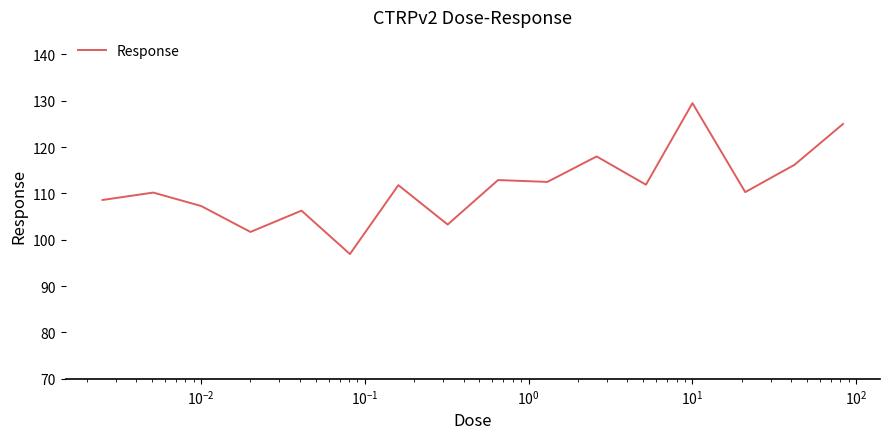

What is the sum of all values?

1782.4